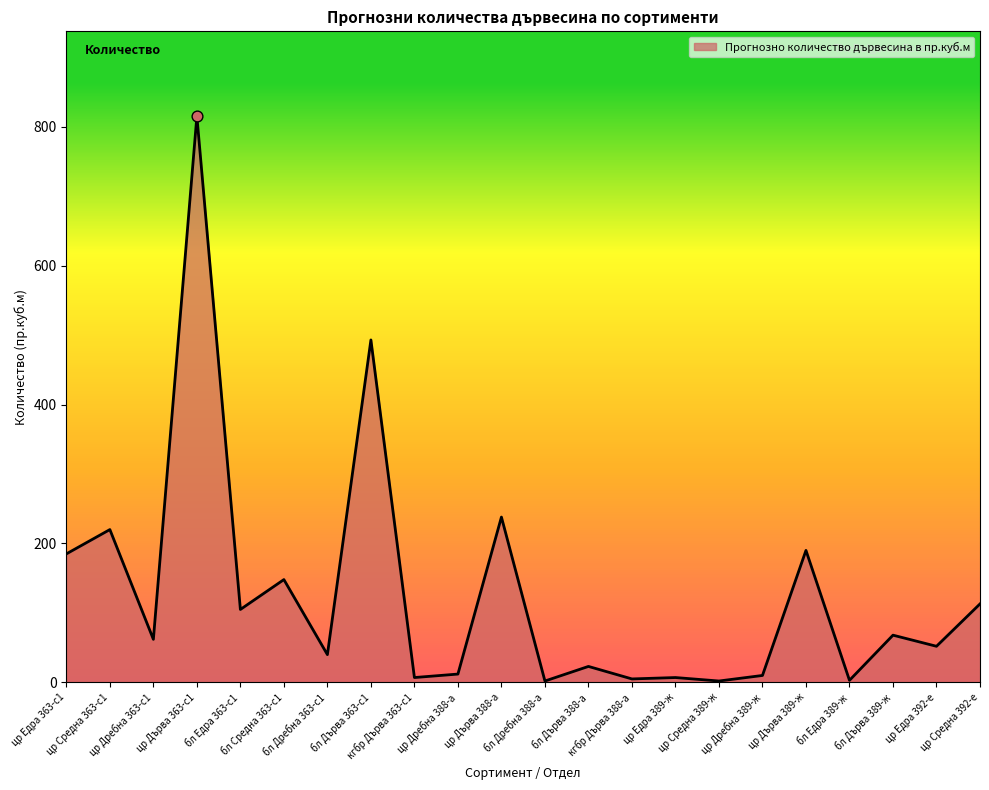

What is the change in value from цр Едра 363-с1 to цр Дребна 389-ж?

-175